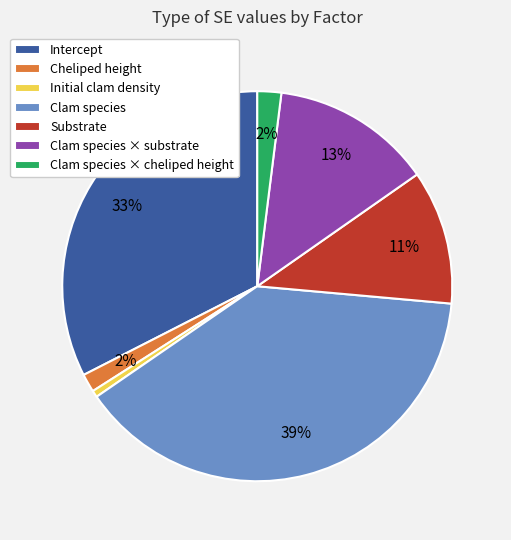

Is there a majority slice in this chart?

No